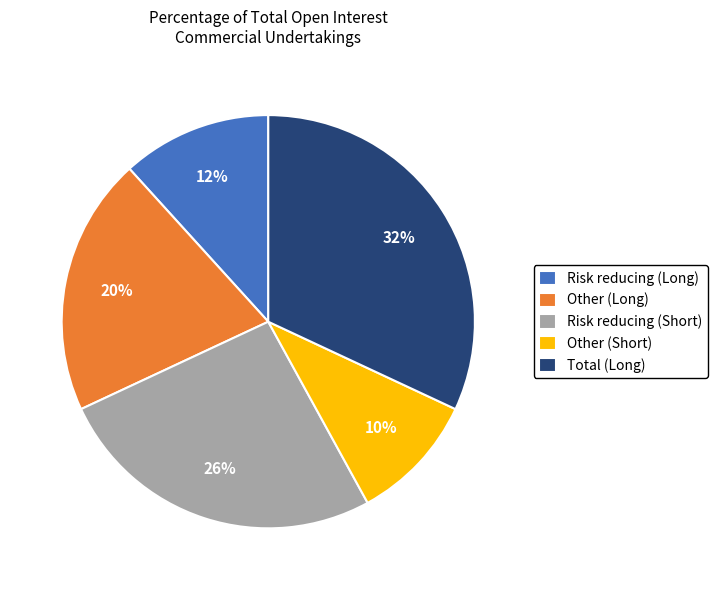

Rank the categories by value from lowest to highest.

Other (Short), Risk reducing (Long), Other (Long), Risk reducing (Short), Total (Long)